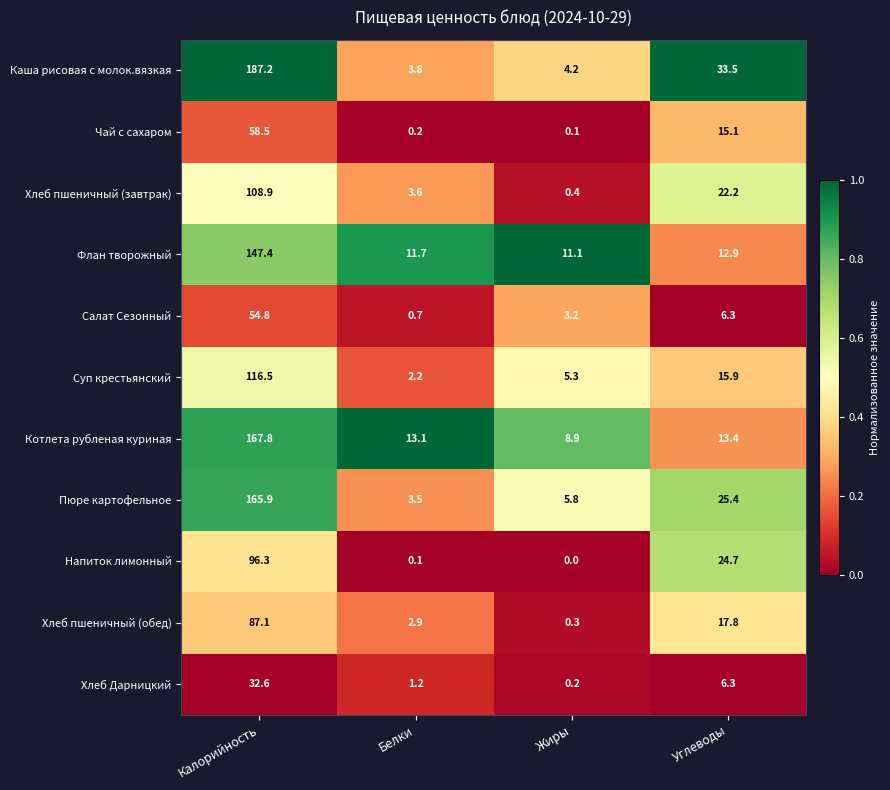

Is it true that Хлеб пшеничный (завтрак) equals 11.8 at Углеводы?

False